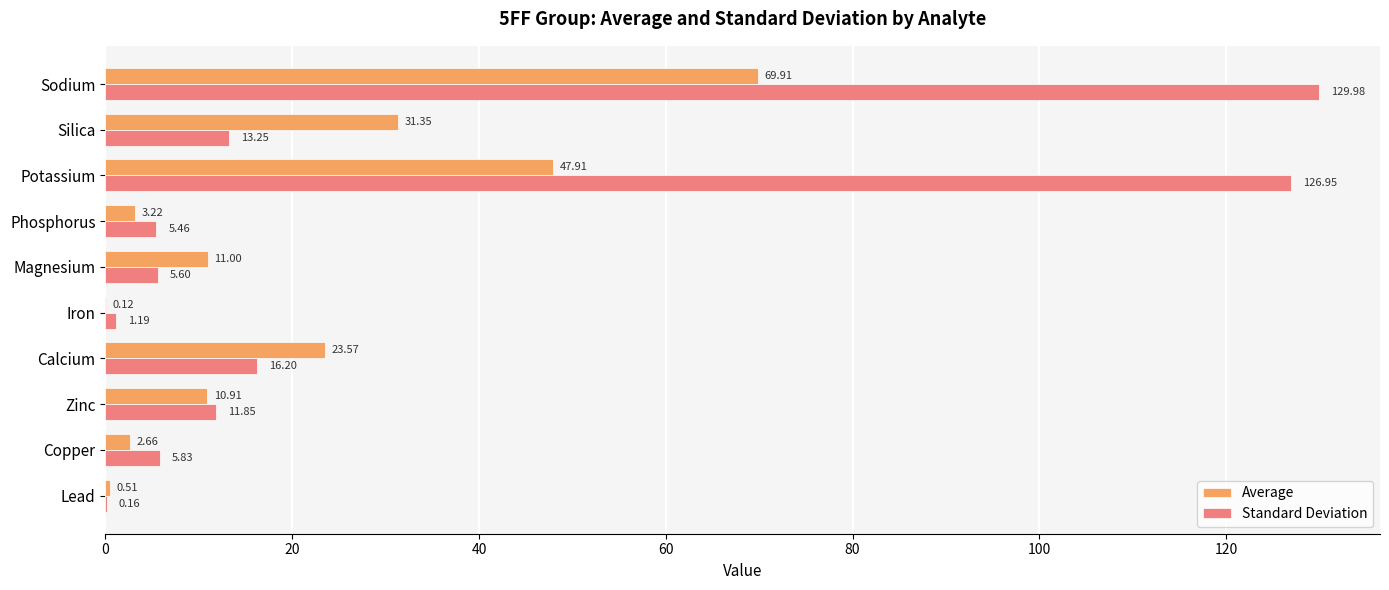

What are all the series names shown in the legend?

Average, Standard Deviation